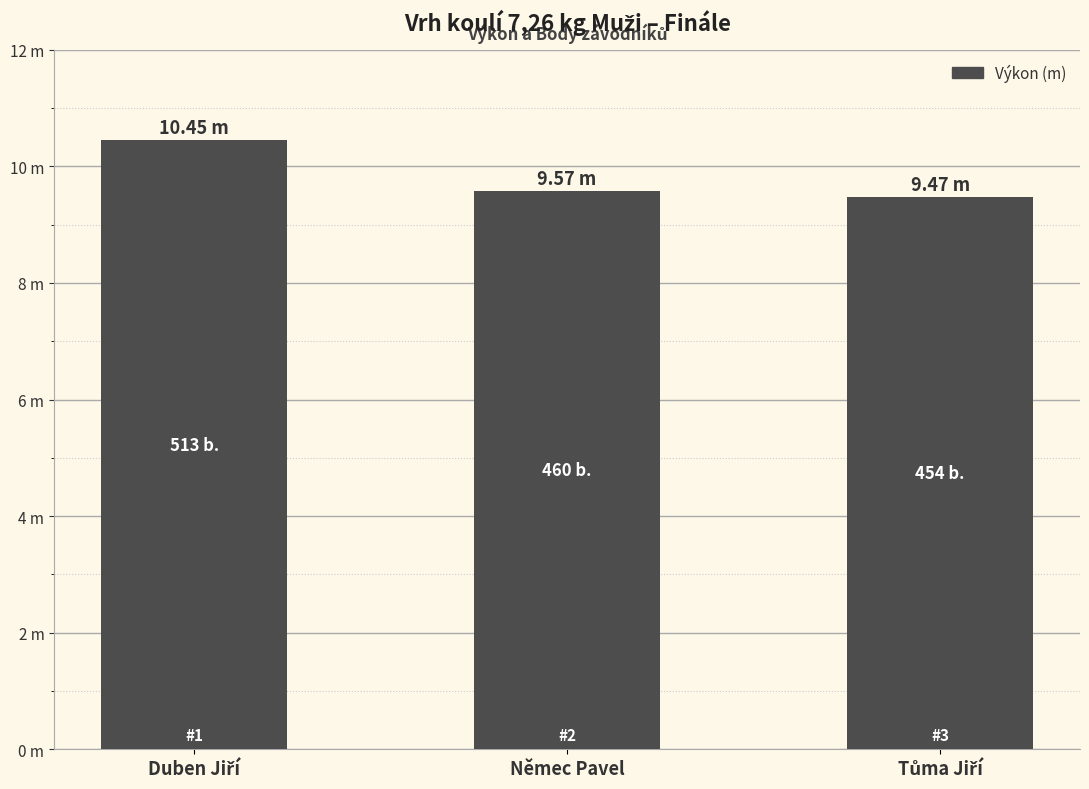

Reading left to right, what are all the values shown in this chart?

10.4	9.6	9.5